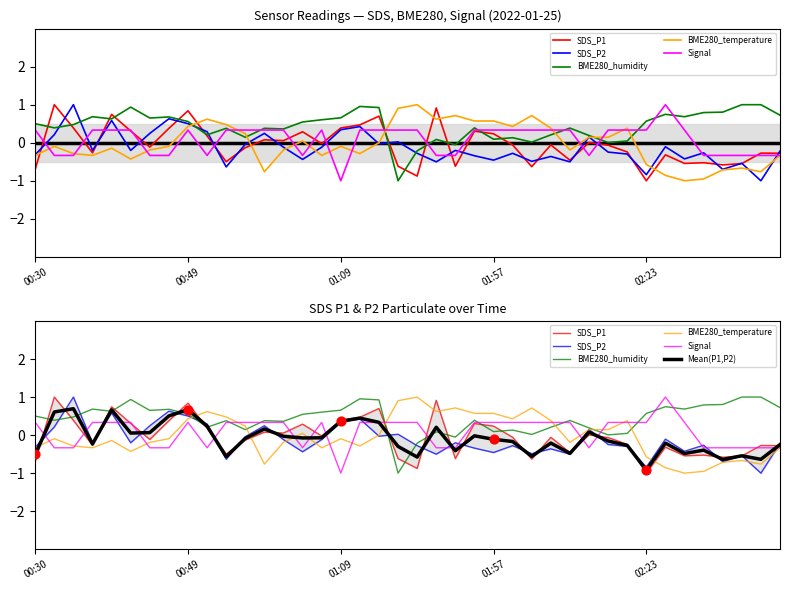

At which category is the sum across all series the highest?

00:49